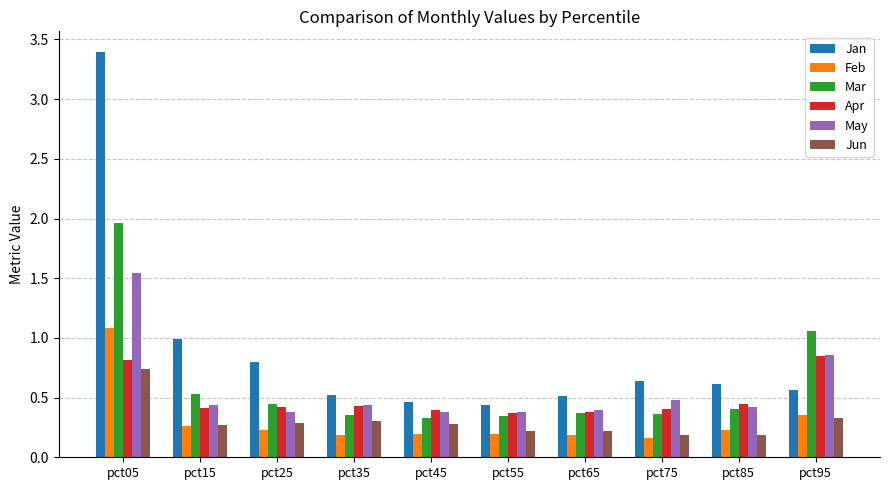

The value of Feb at pct25 is 0.2. True or false?

True